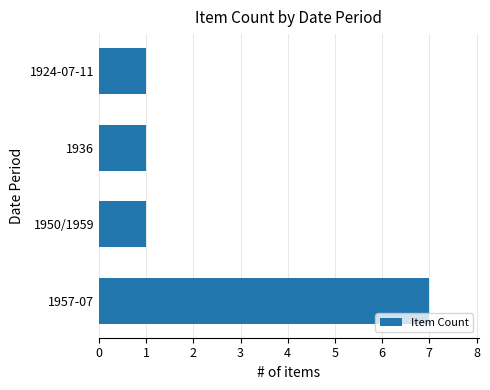

What is the difference between the values at 1957-07 and 1950/1959?

6